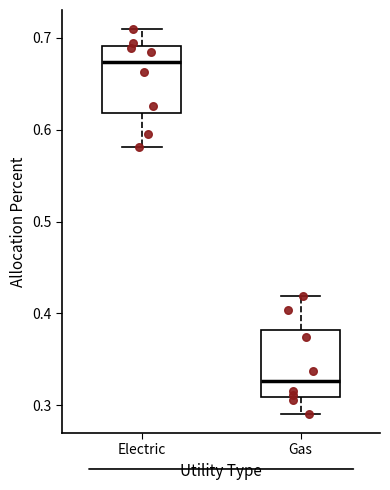

Which box has the lowest median line?

Gas